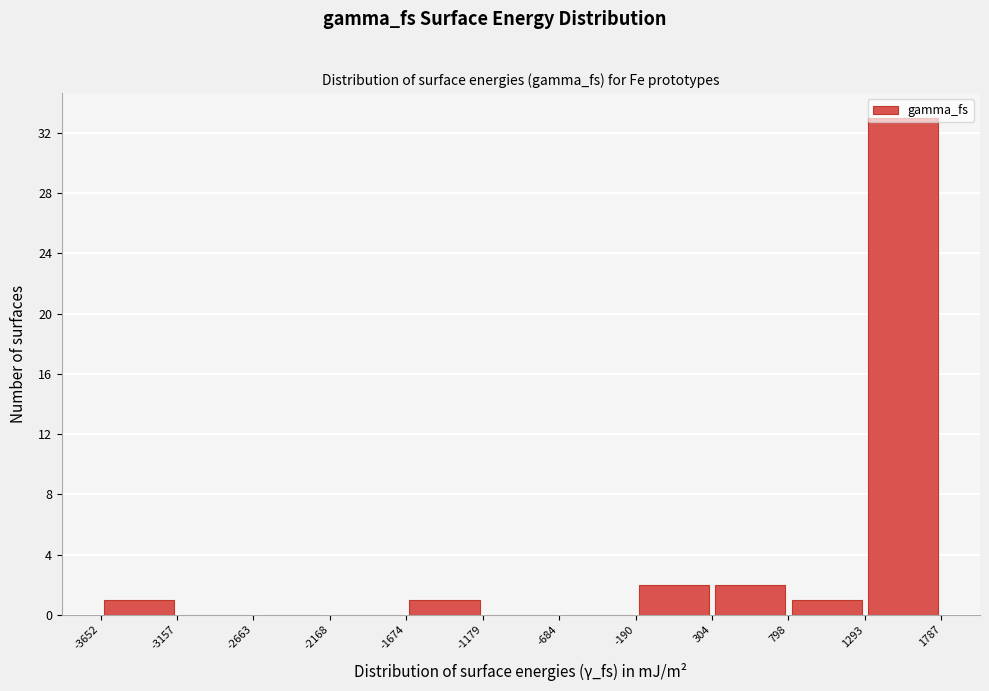

Over which range of the x-axis is the bar tallest?

1293 to 1787